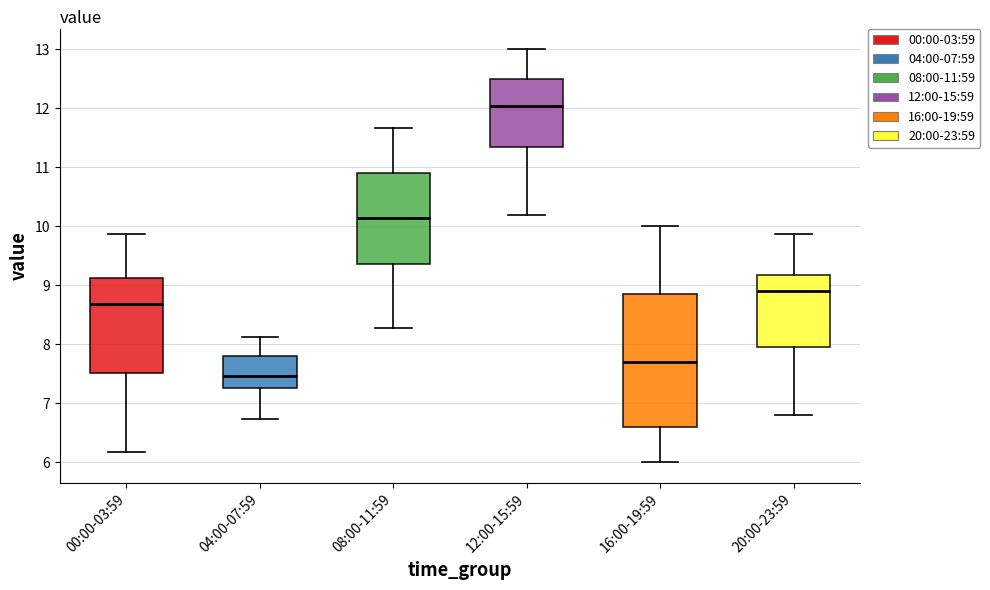

Comparing the boxes themselves (not the whiskers), which one is the tallest?

16:00-19:59